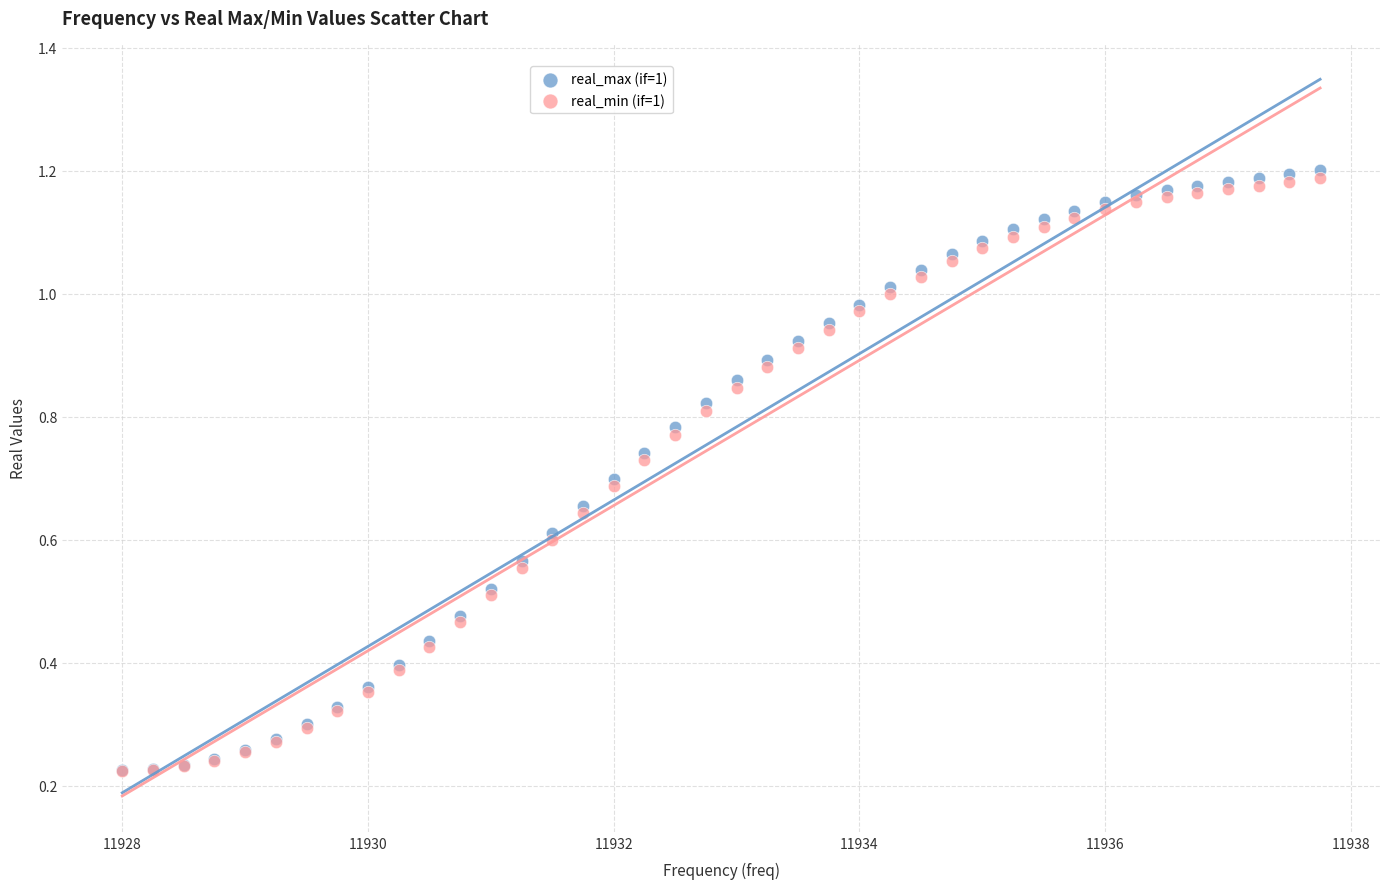

What are all the series names shown in the legend?

real_max (if=1), real_min (if=1)